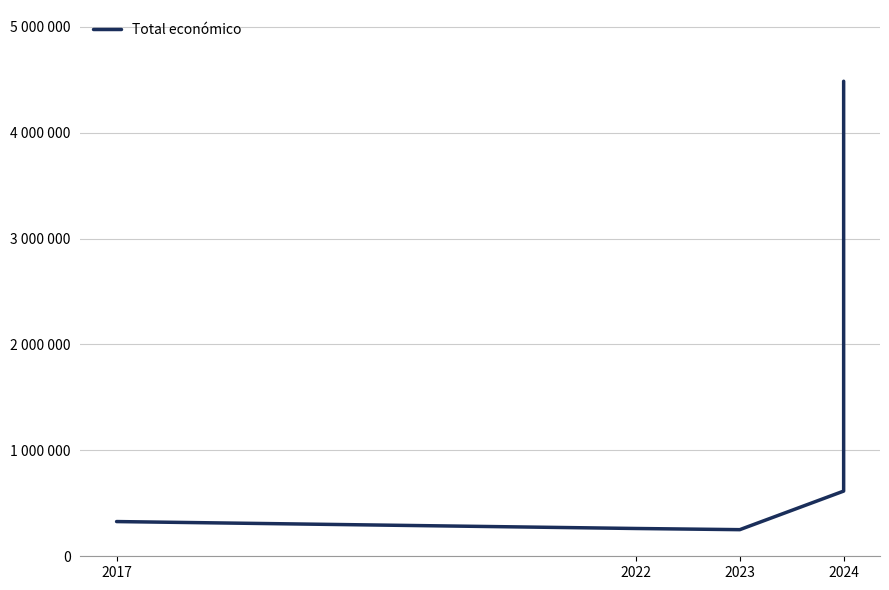

Which has a higher value, 2023 or 2017?

2017